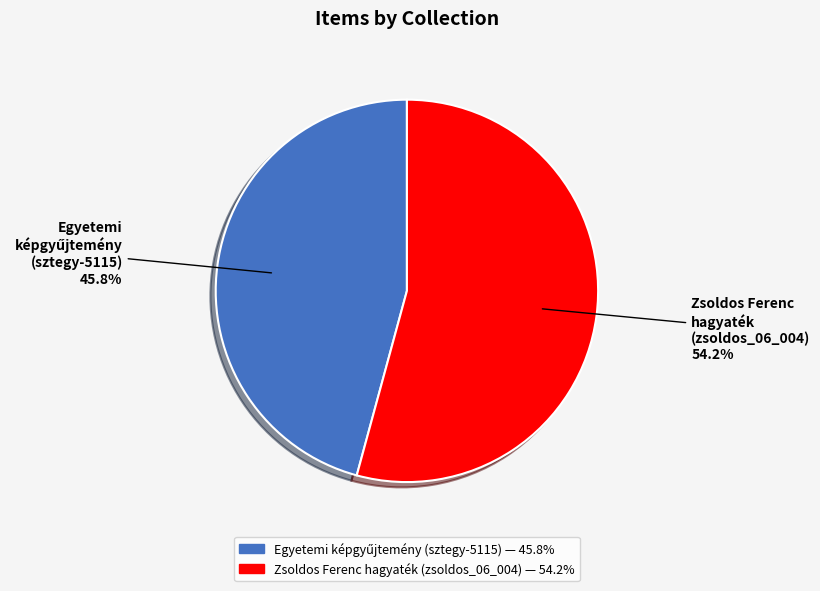

What percentage is NOT represented by Zsoldos Ferenc hagyaték (zsoldos_06_004)?

45.8%